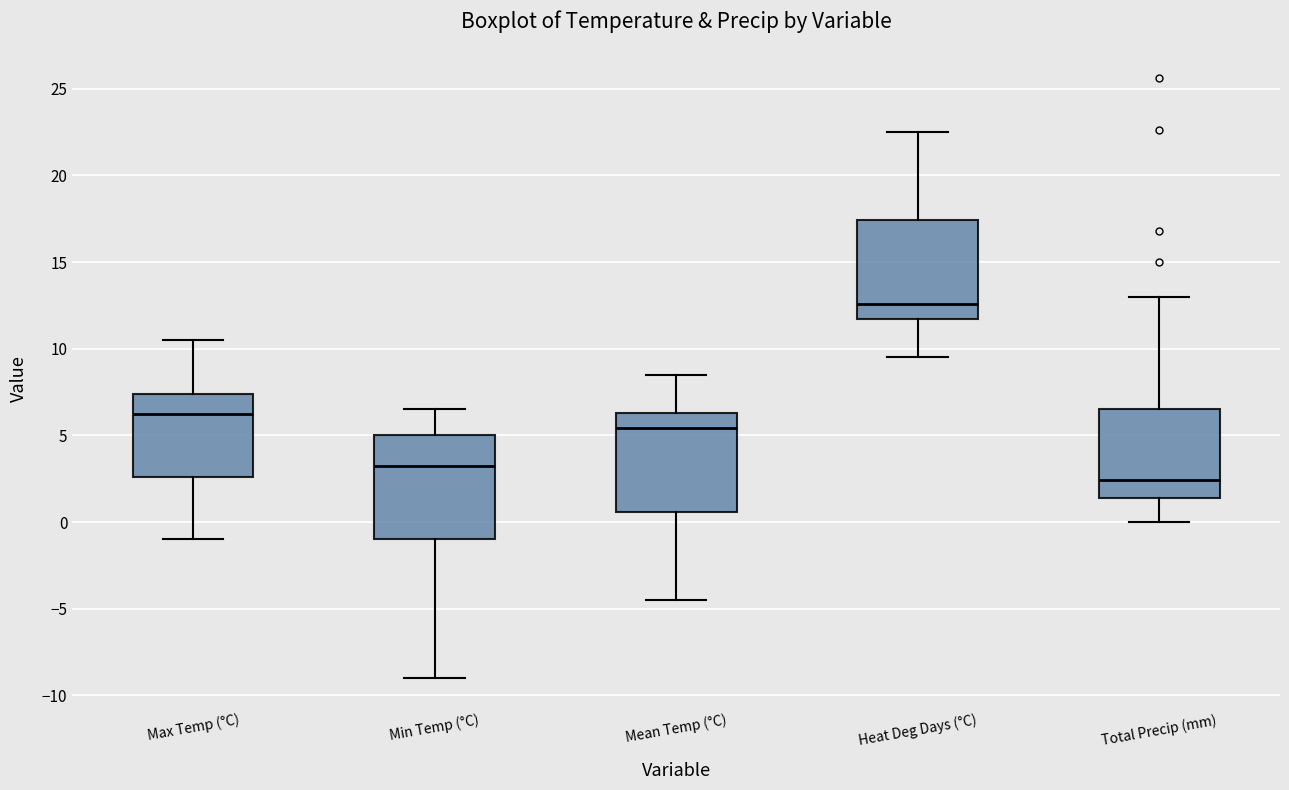

Which box's median line is the highest?

Heat Deg Days (°C)